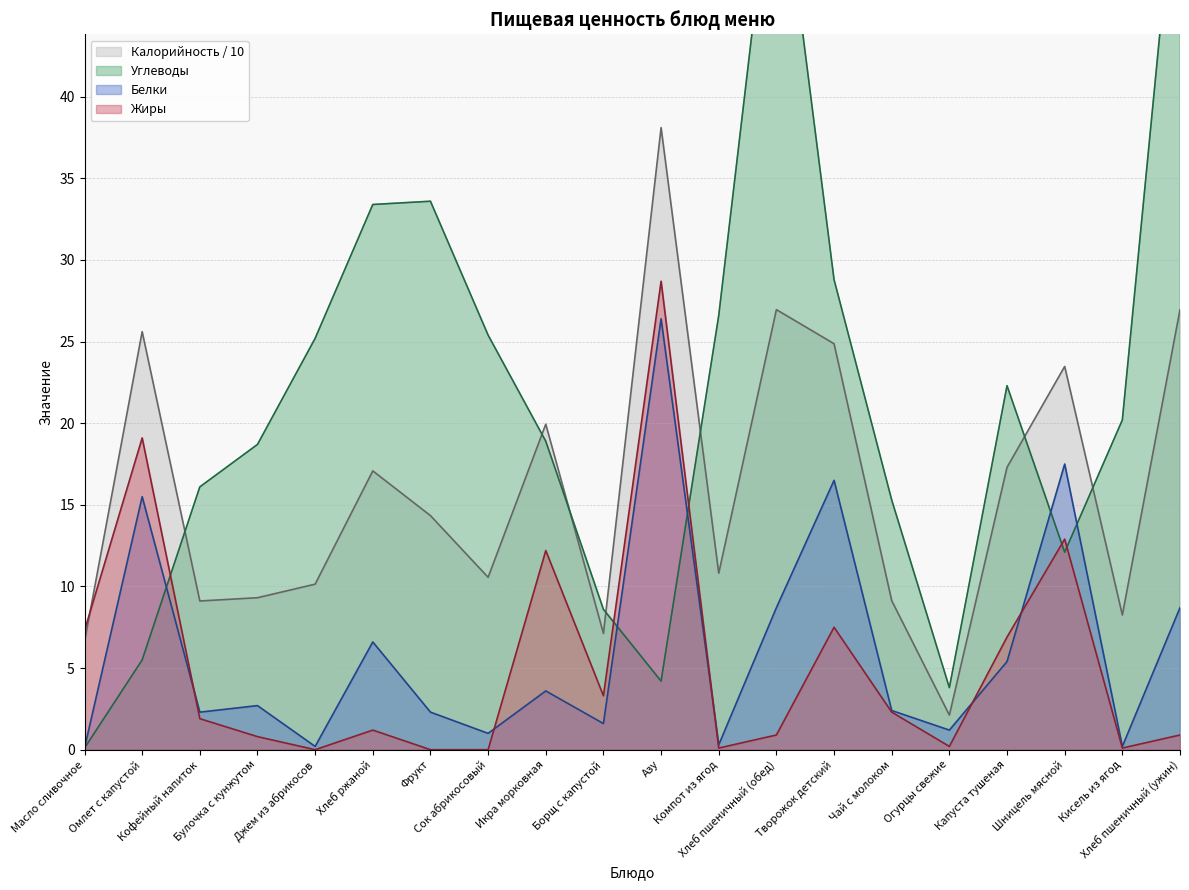

At which category does Жиры reach its first local valley?

Джем из абрикосов